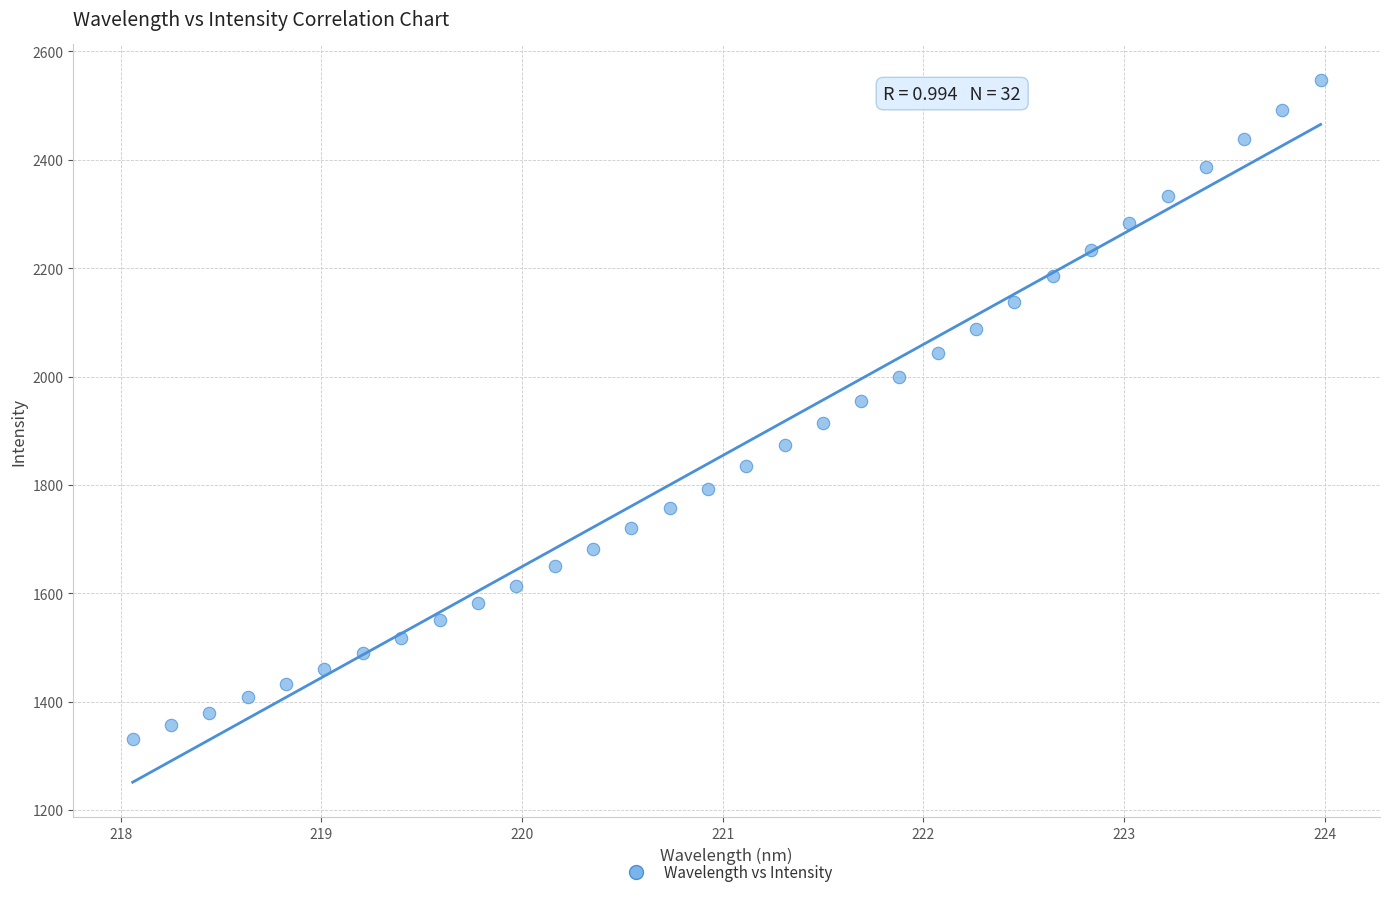

What is the range of X values (max minus min)?

5.9